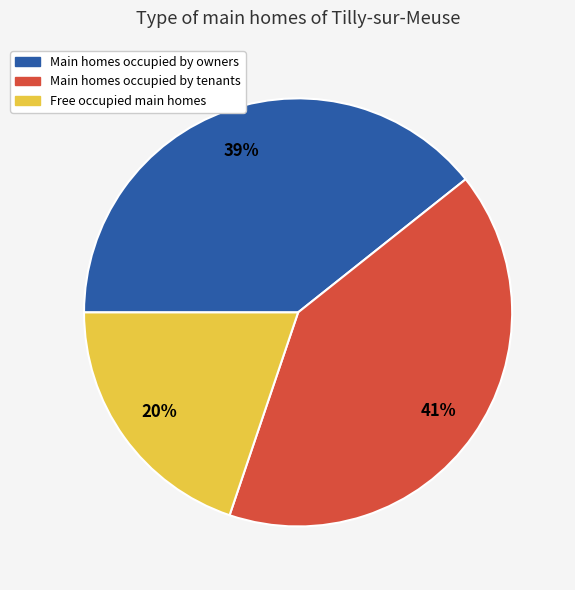

How many segments does this pie chart have?

3